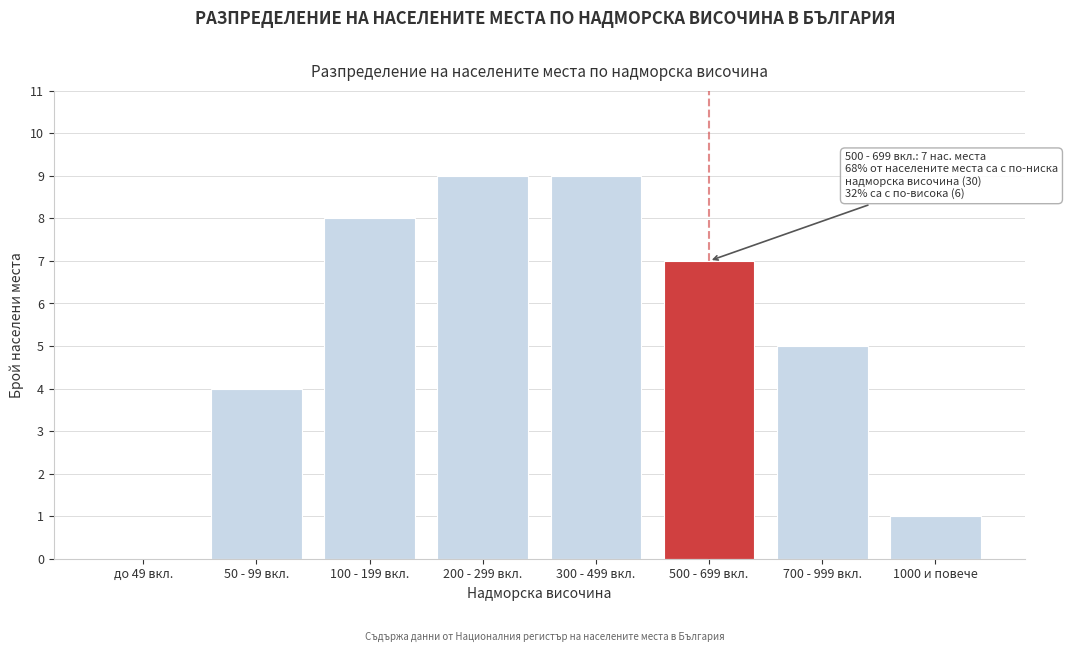

Reading left to right, what are all the values shown in this chart?

до 49 вкл.=0	50 - 99 вкл.=4	100 - 199 вкл.=8	200 - 299 вкл.=9	300 - 499 вкл.=9	500 - 699 вкл.=7	700 - 999 вкл.=5	1000 и повече=1